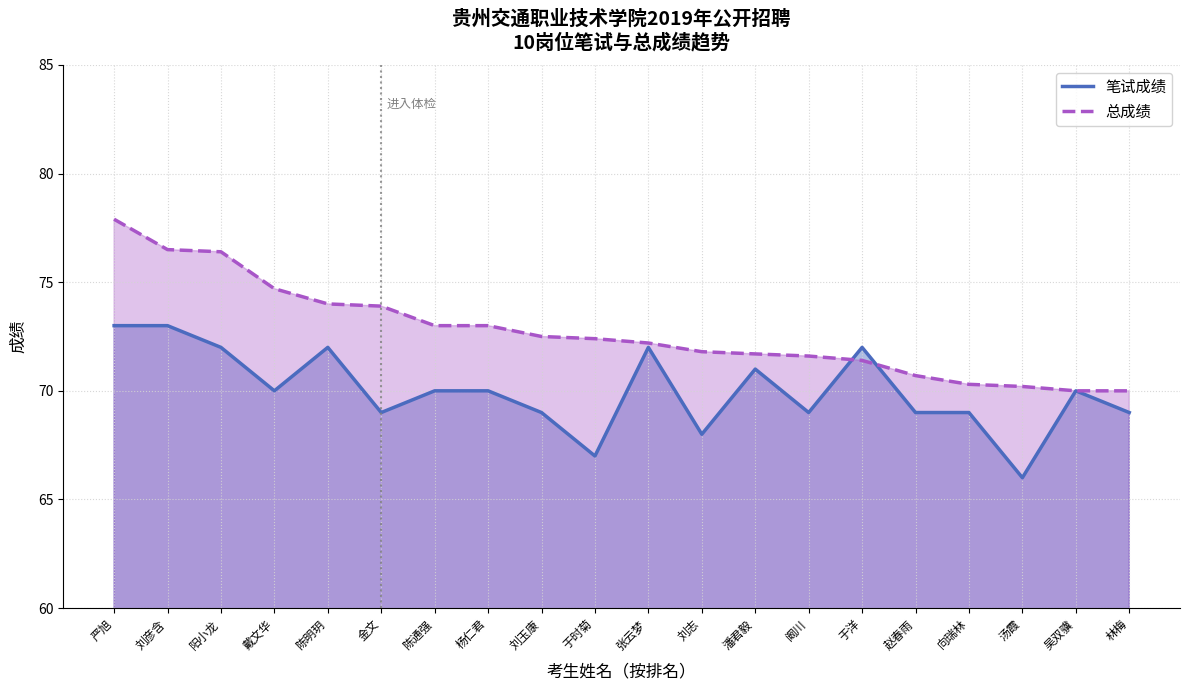

At which label is 总成绩 closest to 73?

陈通强